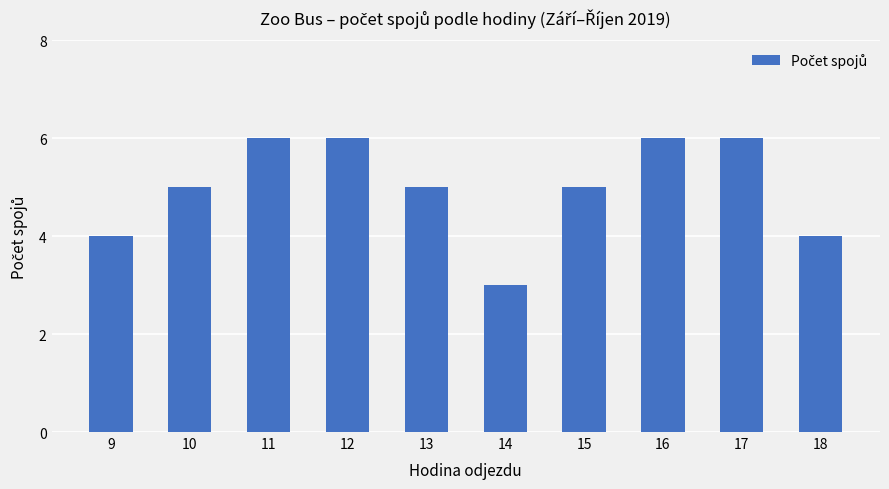

Count the number of categories in the chart.

10